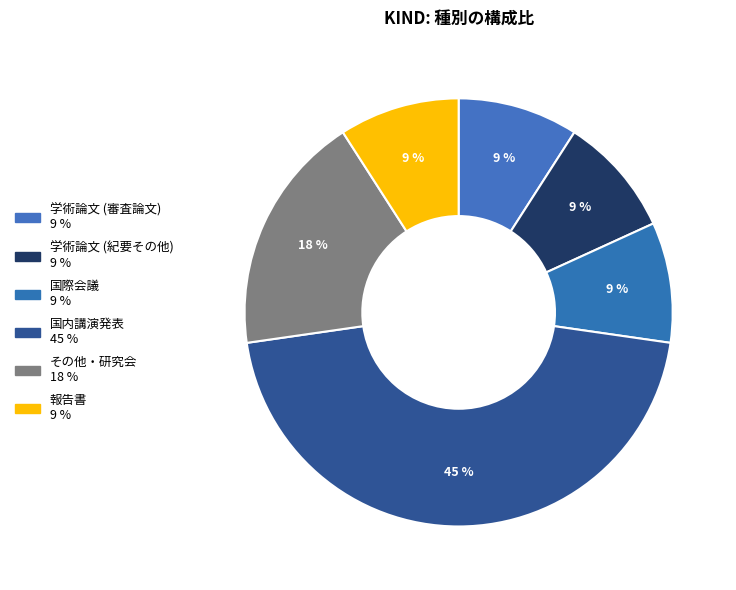

To the nearest percent, what is the average slice percentage?

17%